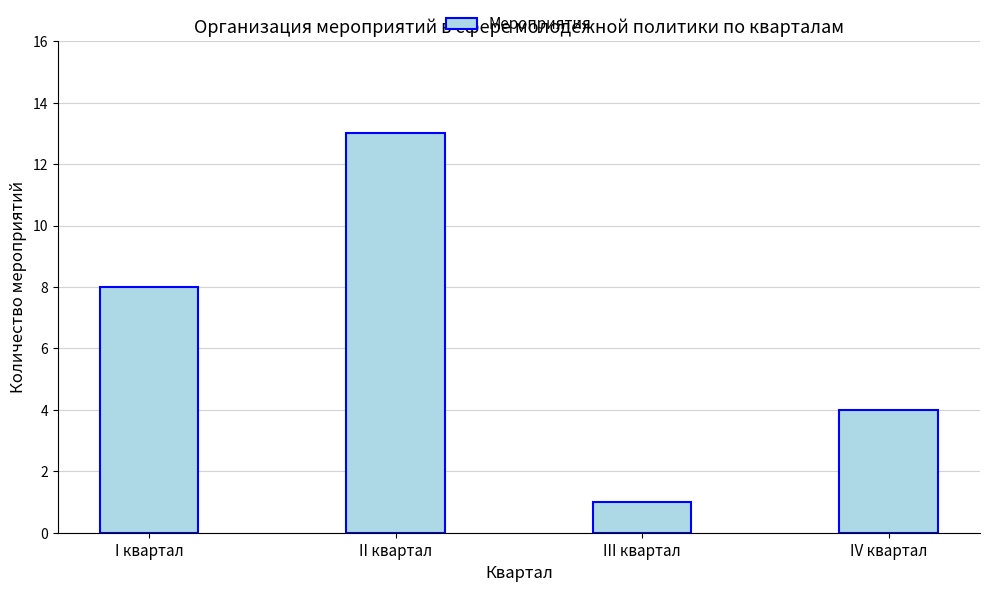

Between IV квартал and I квартал, which is larger?

I квартал